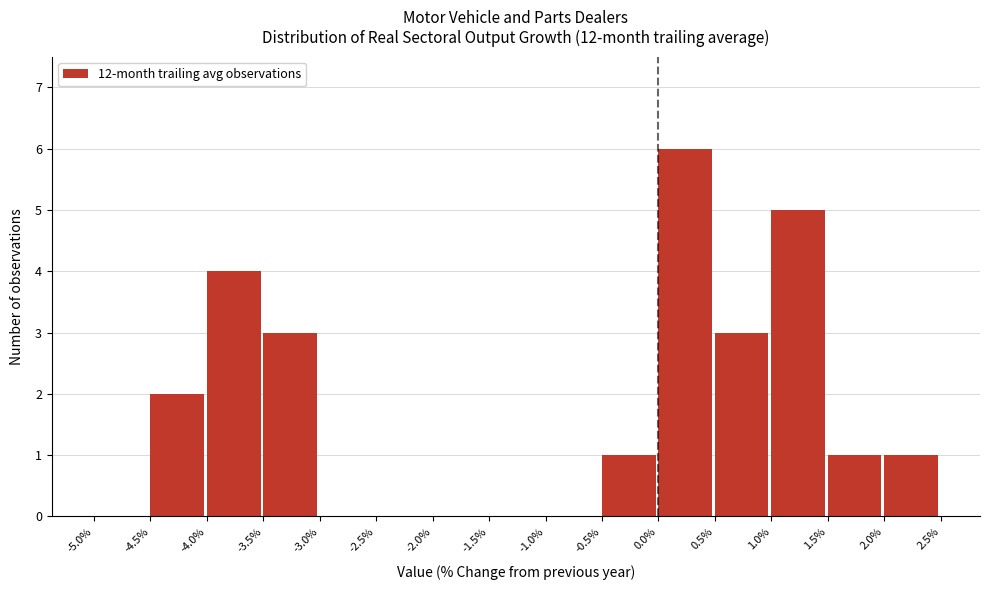

What is the height of the bar covering -4.0% to -3.5% on the x-axis? The values are not printed on the chart, so give them approximately, as read against the axis.

4